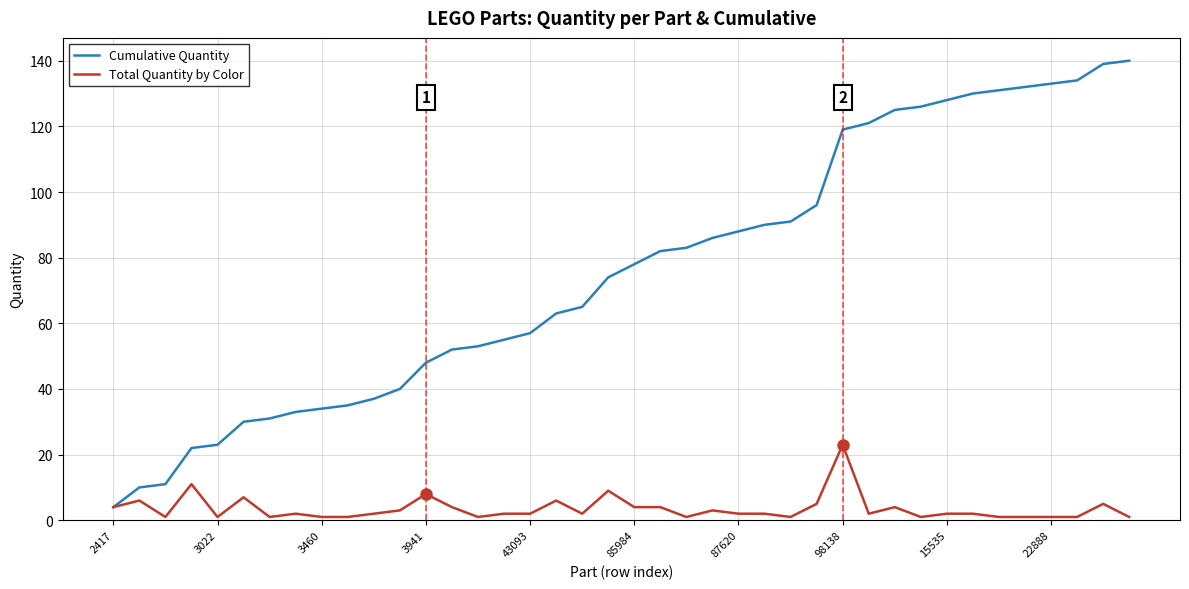

Reading left to right, extract all data points from this chart.

Cumulative Quantity: 4	10	11	22	23	30	31	33	34	35	37	40	48	52	53	55	57	63	65	74	78	82	83	86	88	90	91	96	119	121	125	126	128	130	131	132	133	134	139	140
Total Quantity by Color: 4	6	1	11	1	7	1	2	1	1	2	3	8	4	1	2	2	6	2	9	4	4	1	3	2	2	1	5	23	2	4	1	2	2	1	1	1	1	5	1